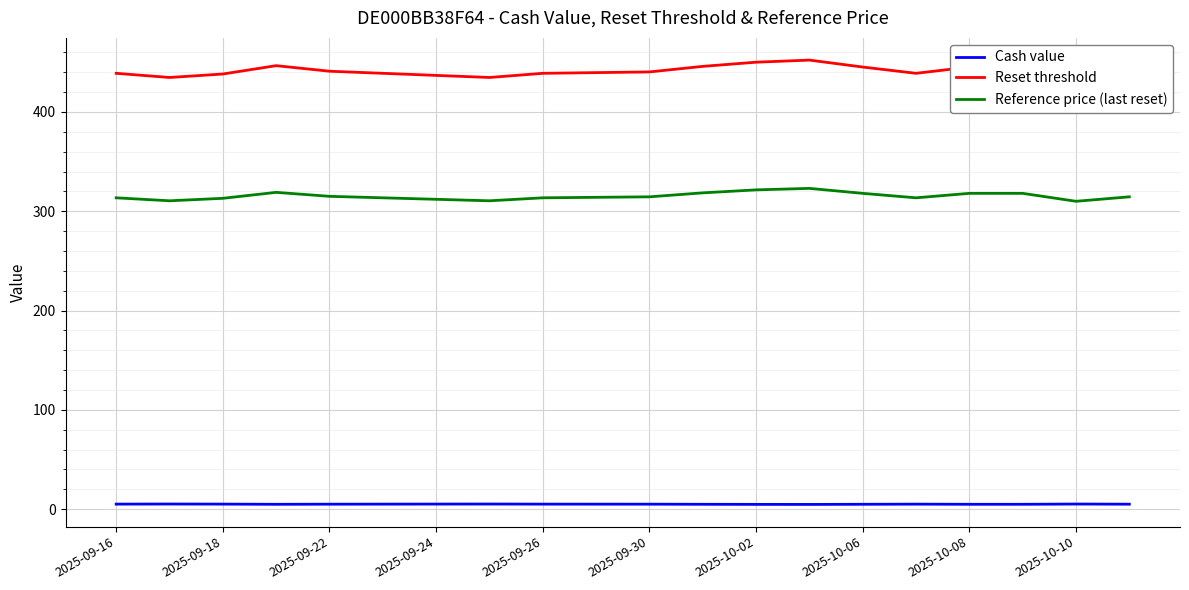

Reading right to left, what are all the values shown in this chart?

Cash value: 4.9	5.1	4.8	4.8	5.0	4.8	4.7	4.7	4.8	5.0	5.0	5.0	5.1	5.0	5.0	4.9	4.8	5.0	5.1	5.0
Reset threshold: 440.3	434.0	445.2	445.2	438.9	445.2	452.2	450.1	445.9	440.3	439.6	438.9	434.7	436.8	438.9	441.0	446.6	438.2	434.7	438.9
Reference price (last reset): 314.5	310.0	318.0	318.0	313.5	318.0	323.0	321.5	318.5	314.5	314.0	313.5	310.5	312.0	313.5	315.0	319.0	313.0	310.5	313.5